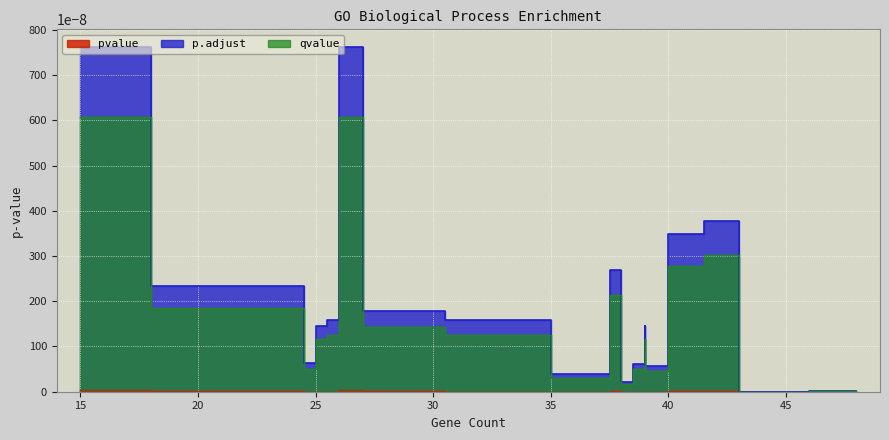

Is the value of pvalue at GO:0006403 greater than the value of p.adjust at GO:0061013?

No